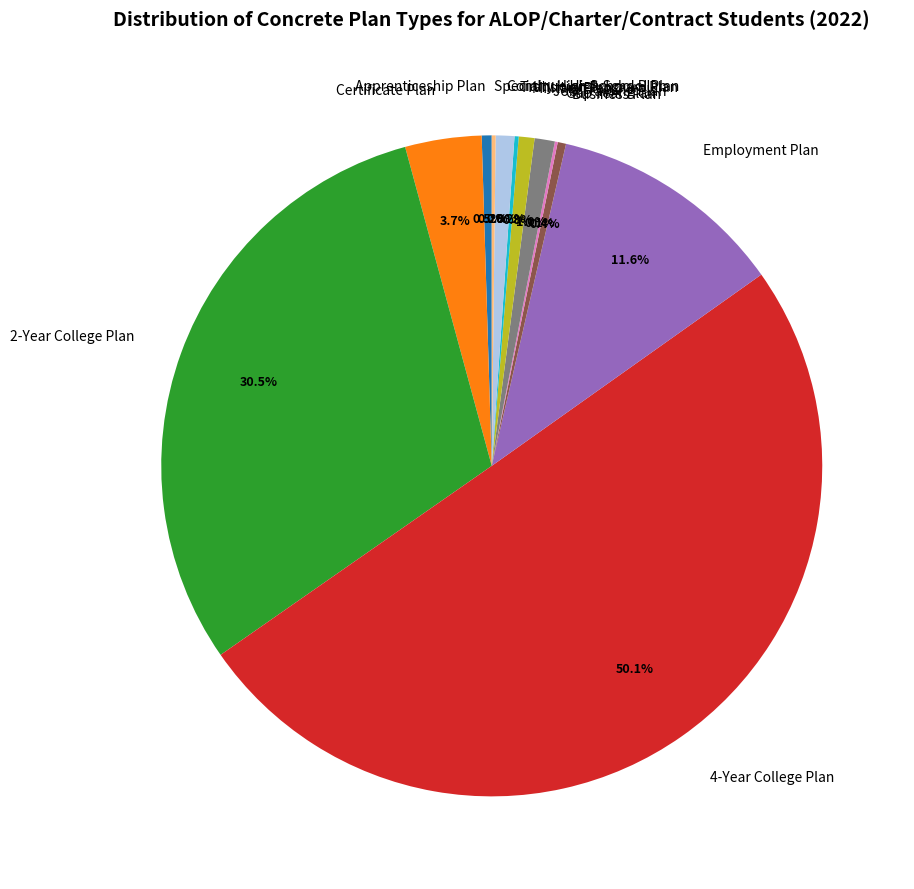

What percentage is the Job Training Plan slice, to the nearest percent?

1%